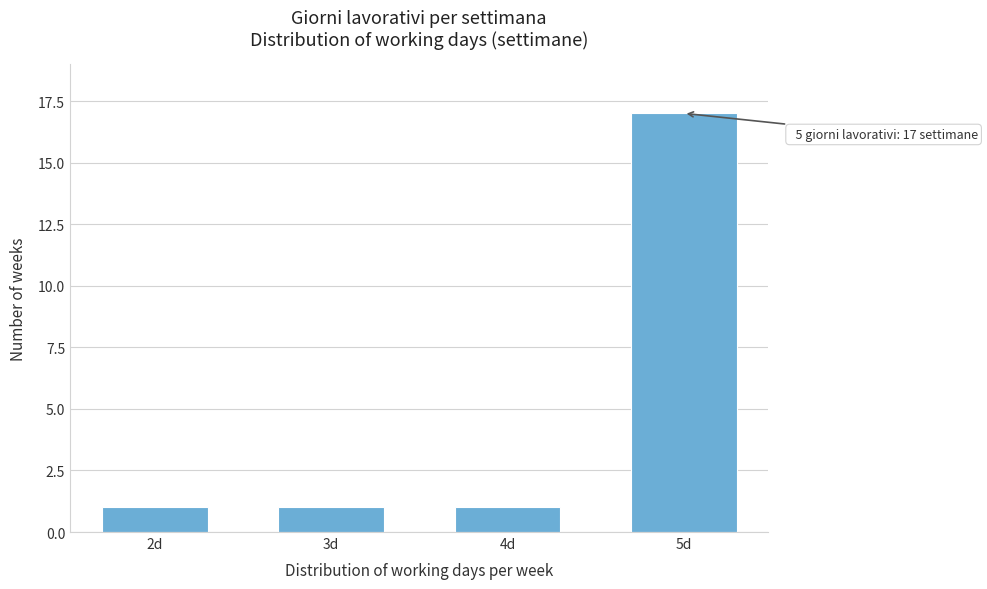

Reading right to left, what are all the values shown in this chart?

17	1	1	1